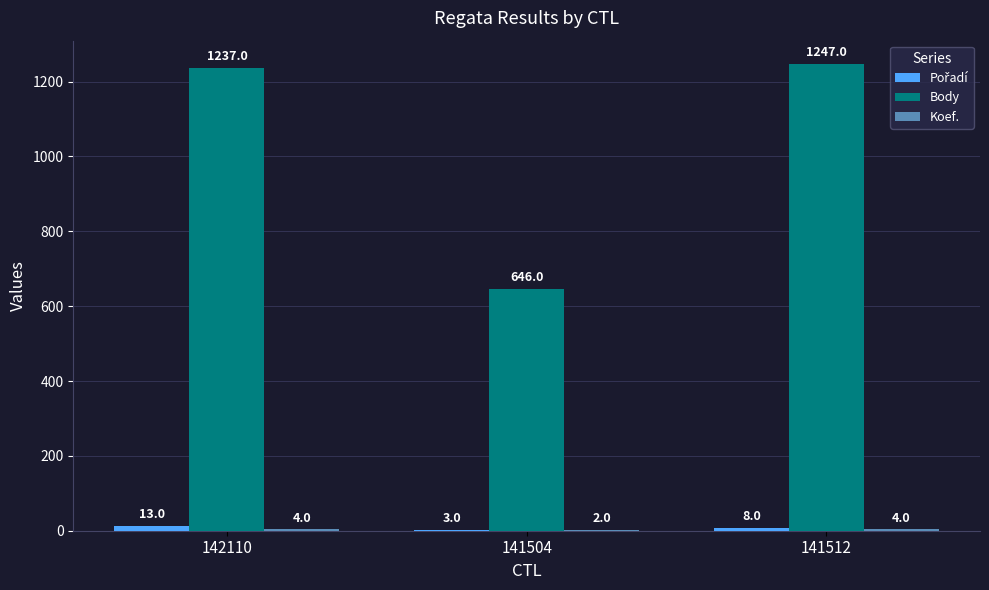

Which series has the widest spread of values?

Body